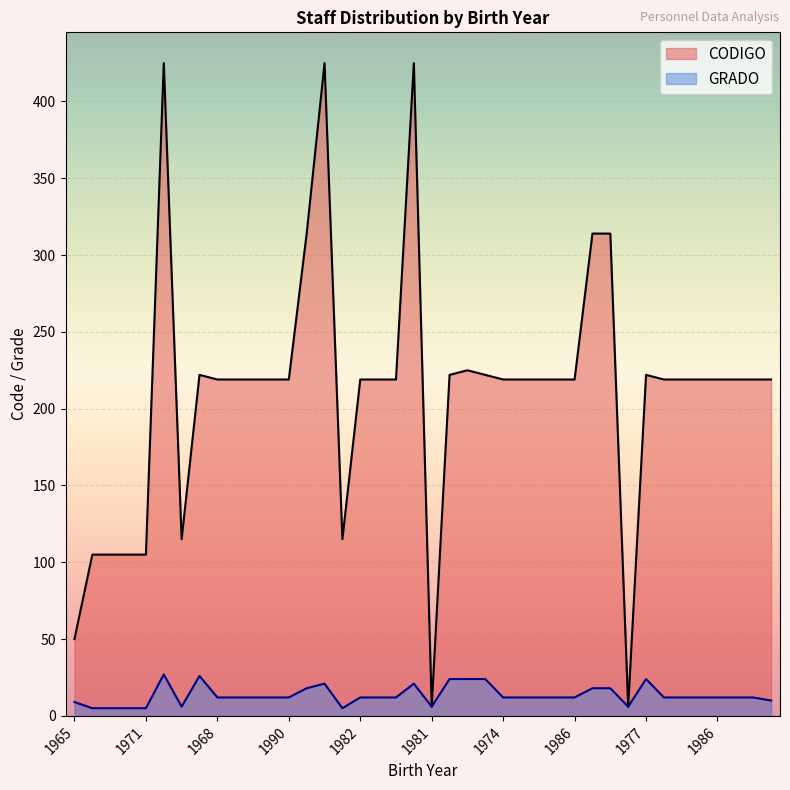

Reading right to left, transcribe all the data shown in this chart.

CODIGO: 219	219	219	219	219	219	219	222	6	314	314	219	219	219	219	219	222	225	222	6	425	219	219	219	115	425	314	219	219	219	219	219	222	115	425	105	105	105	105	50
GRADO: 10	12	12	12	12	12	12	24	6	18	18	12	12	12	12	12	24	24	24	6	21	12	12	12	5	21	18	12	12	12	12	12	26	6	27	5	5	5	5	9